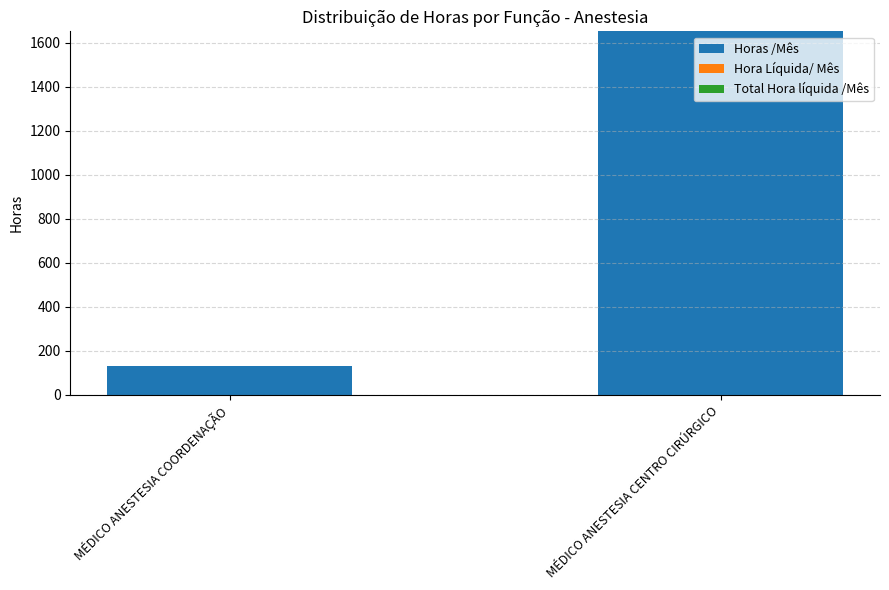

What is the difference between the values at MÉDICO ANESTESIA CENTRO CIRÚRGICO and MÉDICO ANESTESIA COORDENAÇÃO?

1522